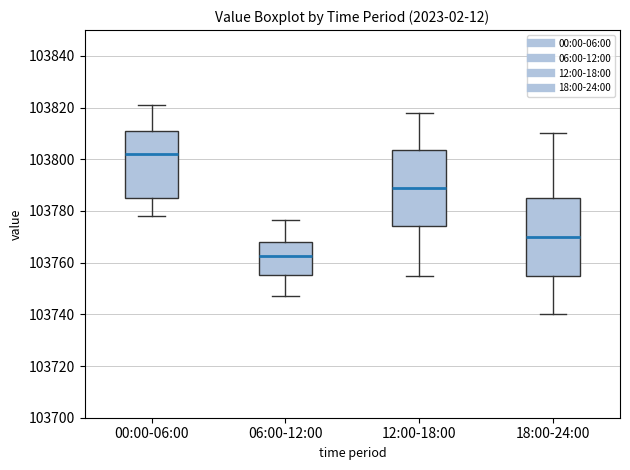

Reading left to right, read every box against the y-axis: the position of its median line, the range the box covers, and the ends of its whiskers. The values are not printed on the chart, so give them approximately, as read against the axis.

00:00-06:00: median 103802, box 103786 to 103810, whiskers 103778 to 103820
06:00-12:00: median 103762, box 103756 to 103768, whiskers 103748 to 103776
12:00-18:00: median 103790, box 103774 to 103804, whiskers 103756 to 103818
18:00-24:00: median 103770, box 103756 to 103786, whiskers 103740 to 103810